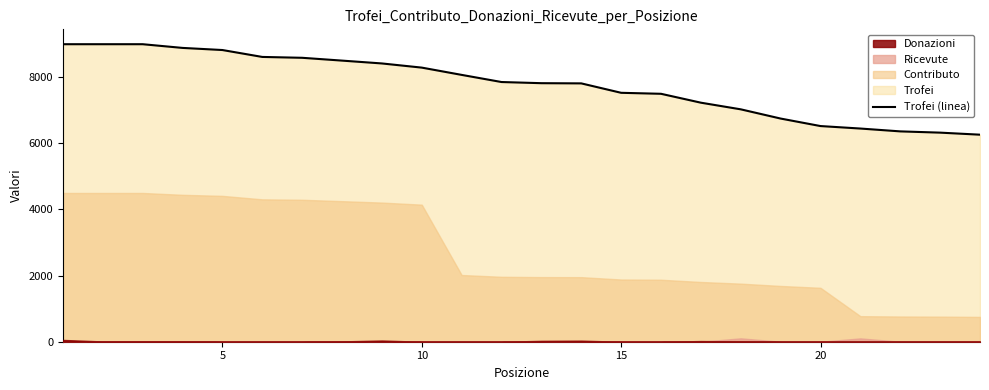

What is the average value?

7778